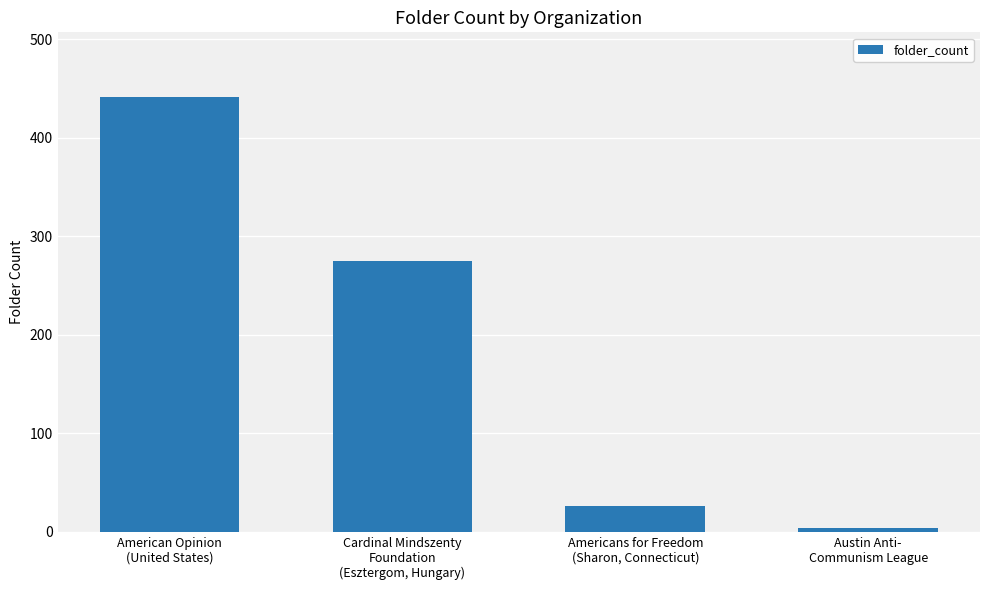

What position from the left is American Opinion
(United States)?

1